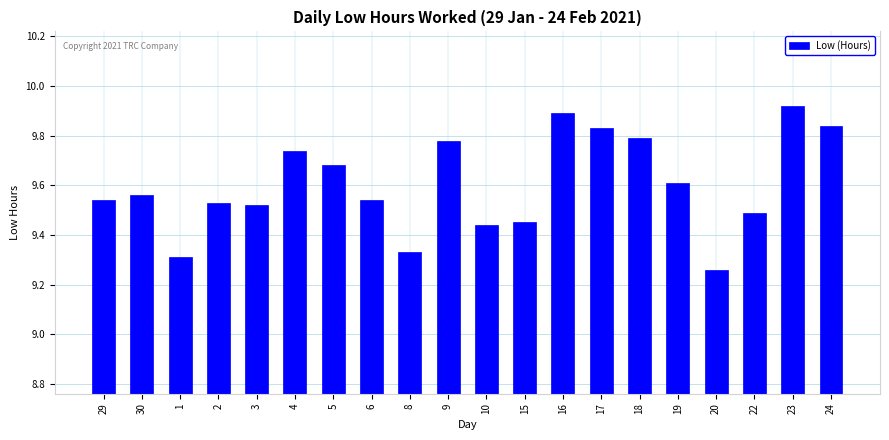

What is the ratio of the value at 29 to the value at 16?

1.0